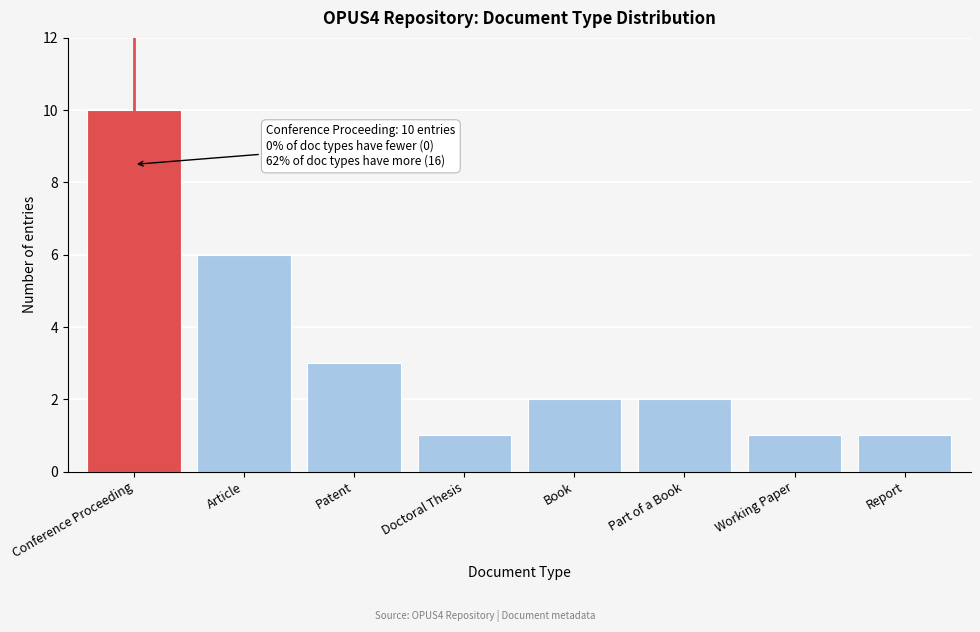

Reading left to right, list all the values displayed in this chart.

10	6	3	1	2	2	1	1